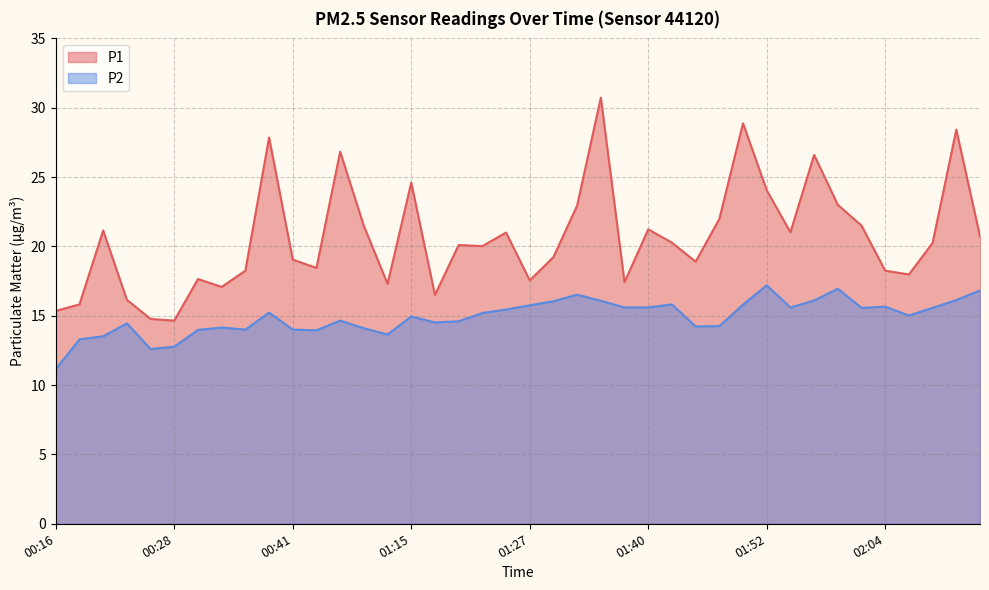

Where is the first local maximum for P1?

00:21